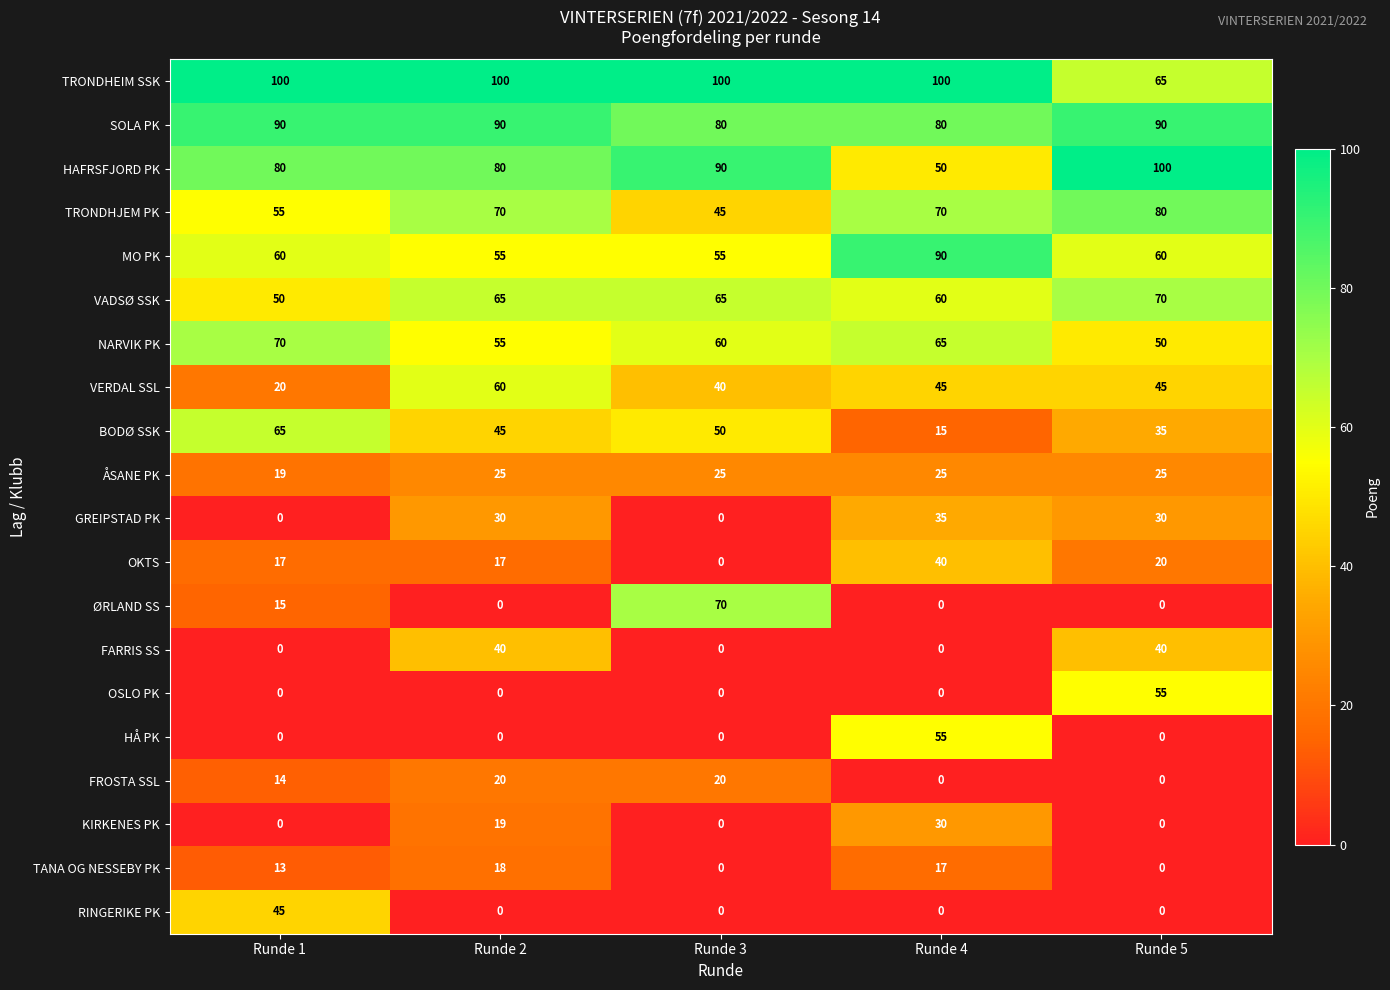

How many distinct data groups are displayed?

20